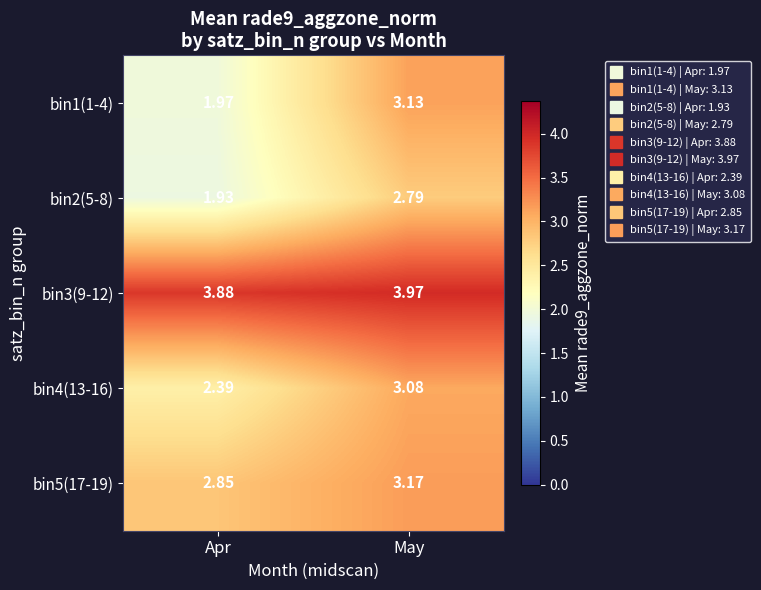

At which category is the sum across all series the highest?

May